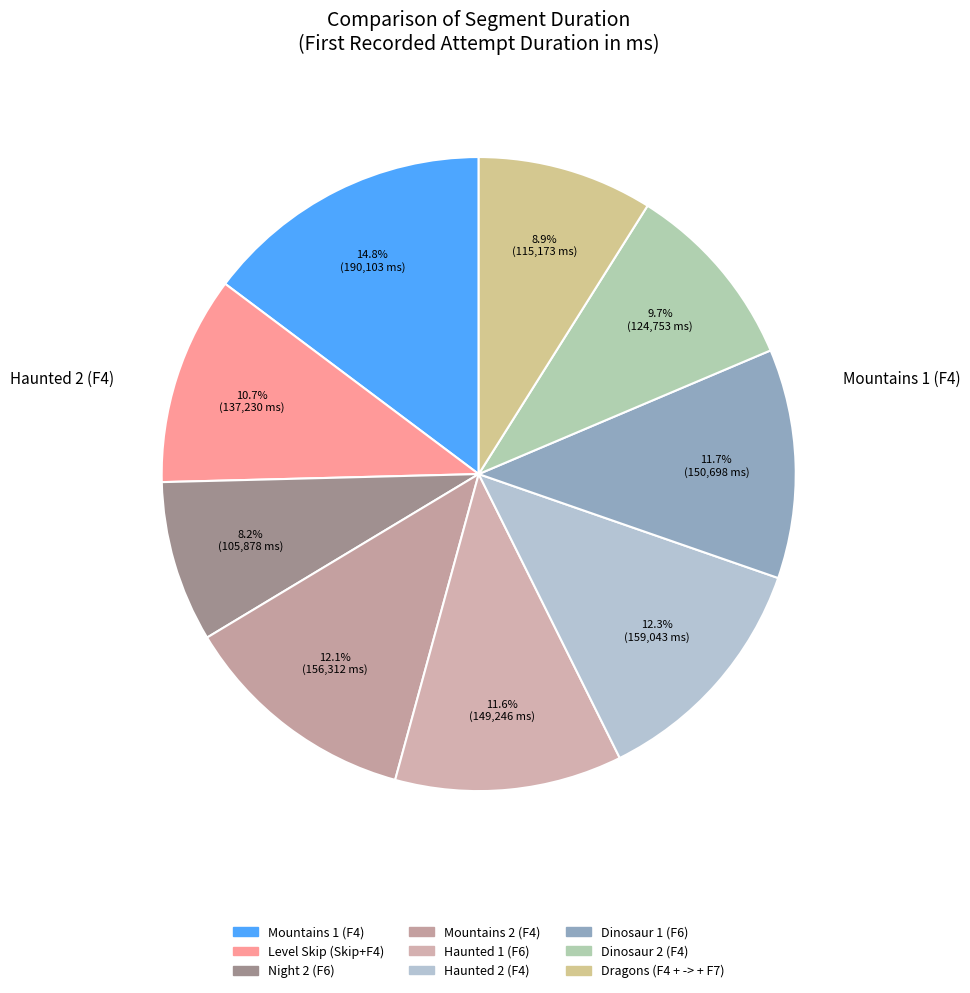

Count the number of slices in the pie.

9